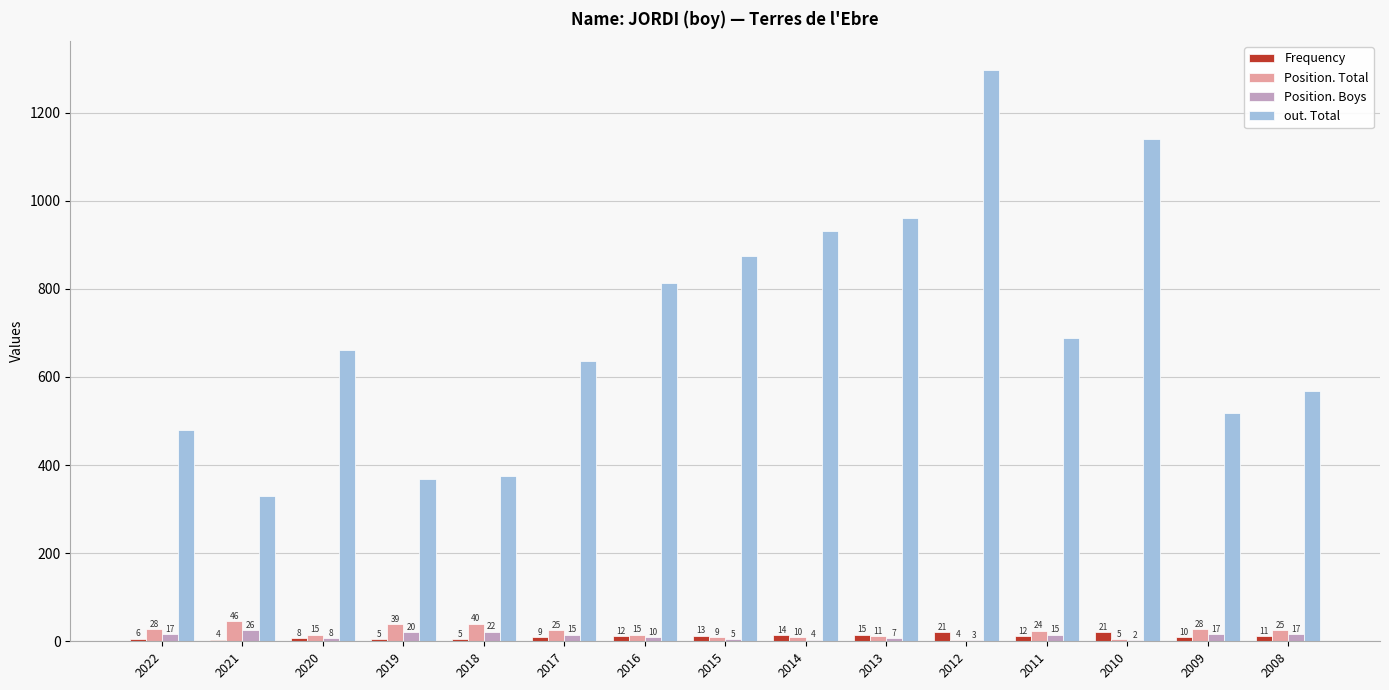

Between 2020 and 2016, which series saw the biggest shift?

out. Total